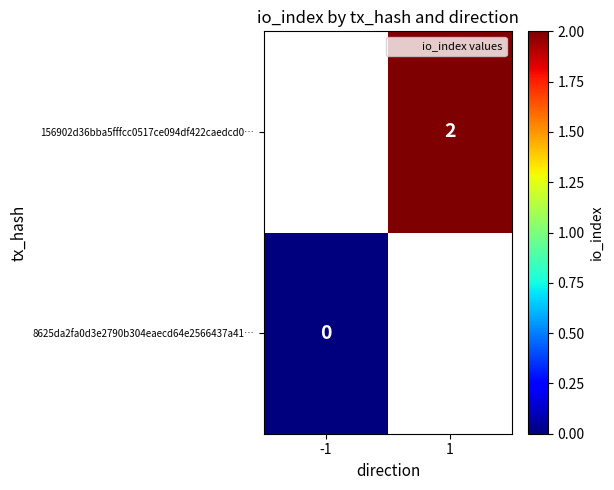

The 156902d36bba5fffcc0517ce094df422caedcd0… series shows 3 at 1. True or false?

False